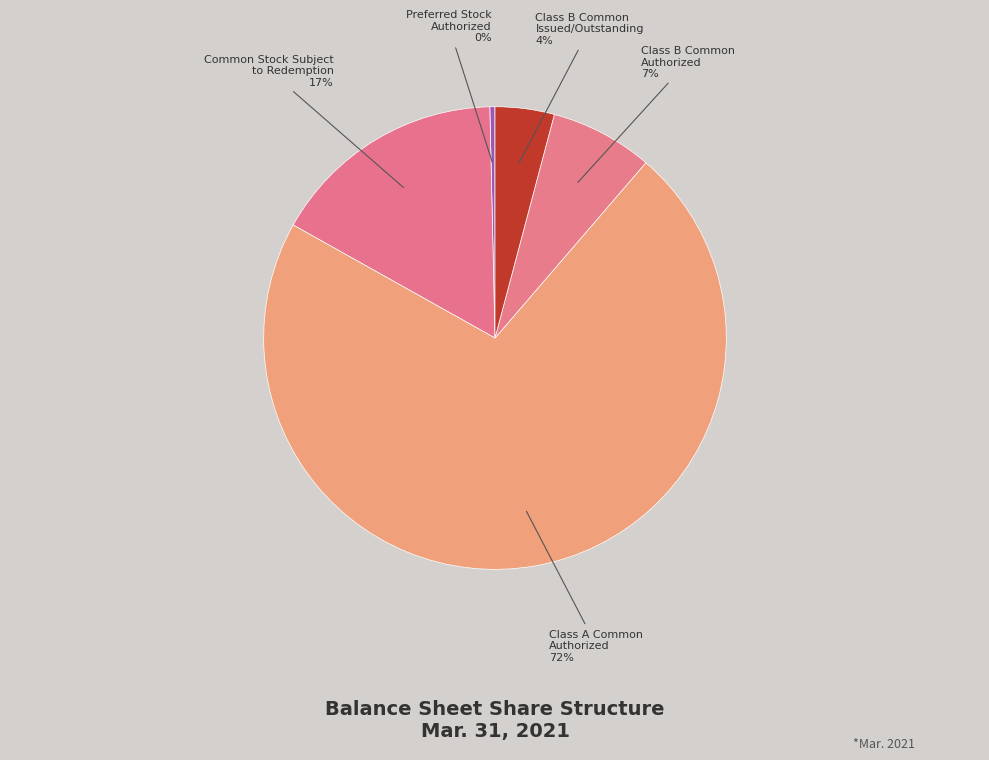

Does Class A Common Authorized account for over 50% of the chart?

Yes